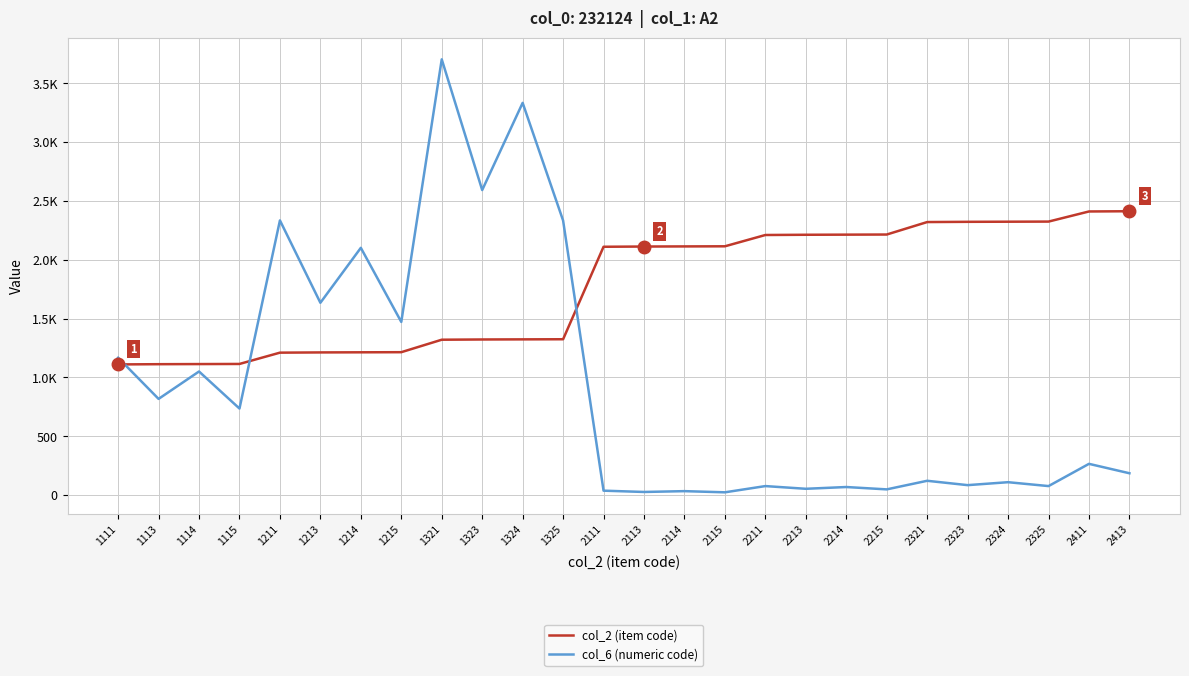

Which series has the widest spread of values?

col_6 (numeric code)